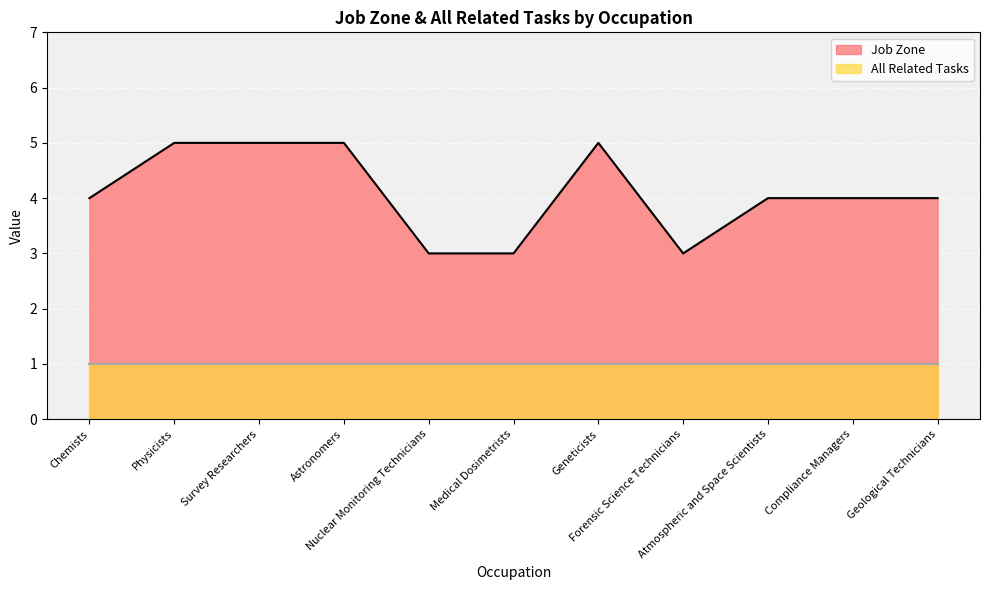

How many values are between 3 and 5?

11